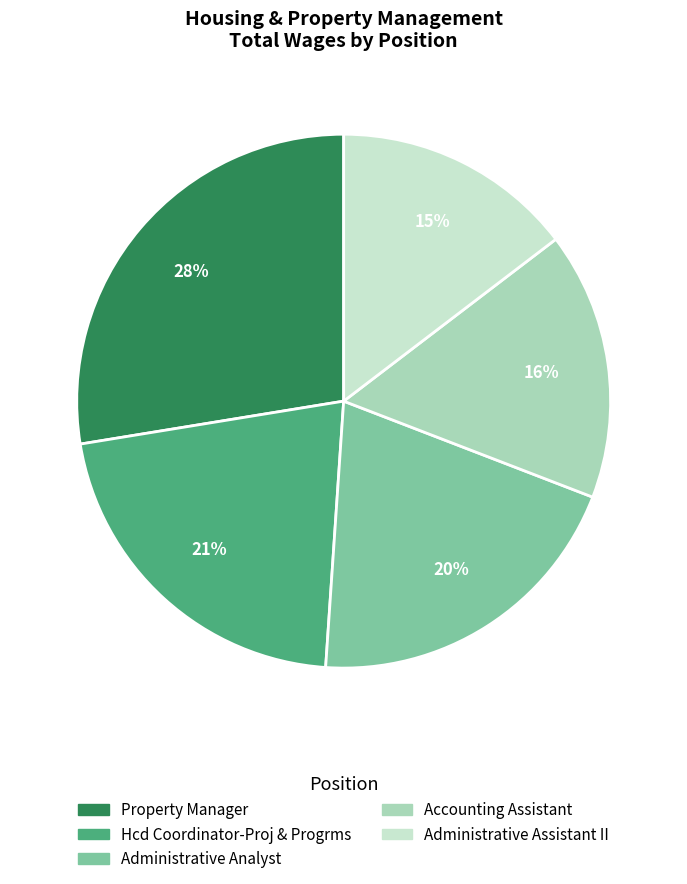

Count the number of slices in the pie.

5